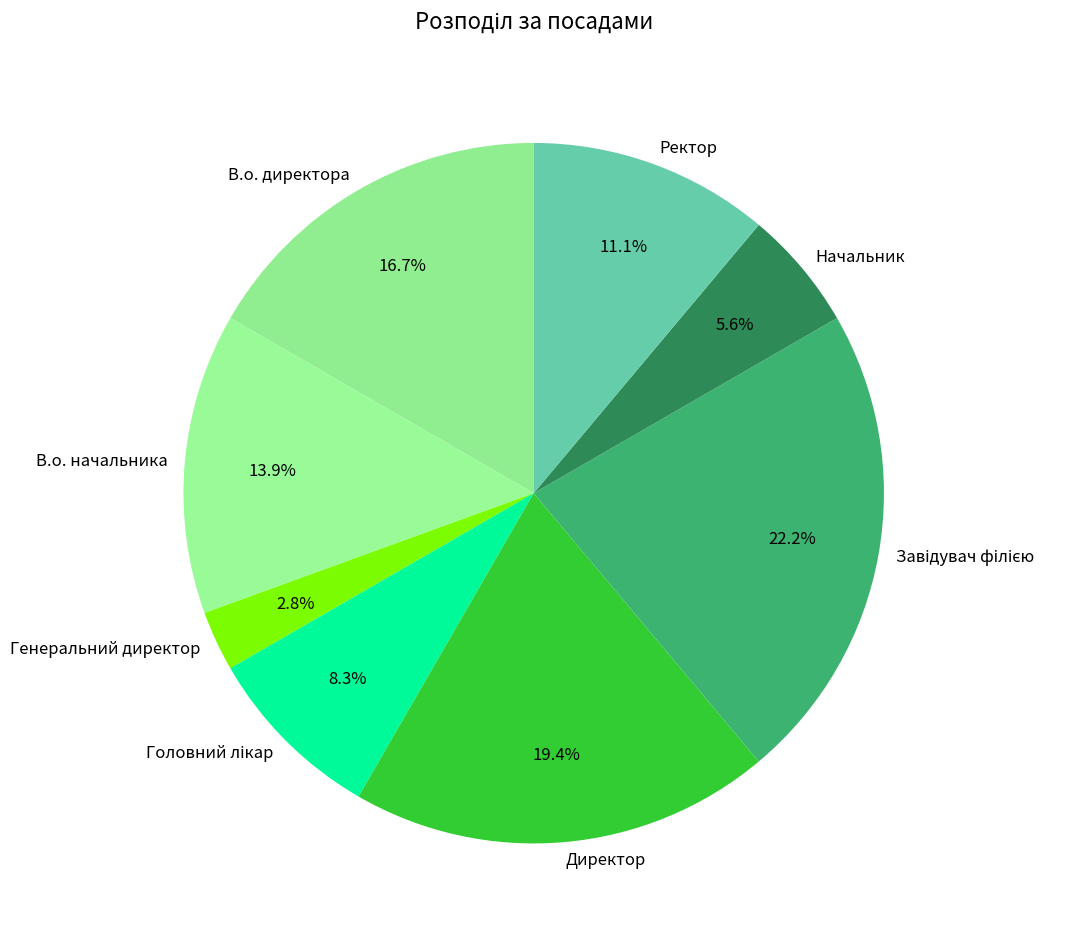

Does Ректор account for over 50% of the chart?

No